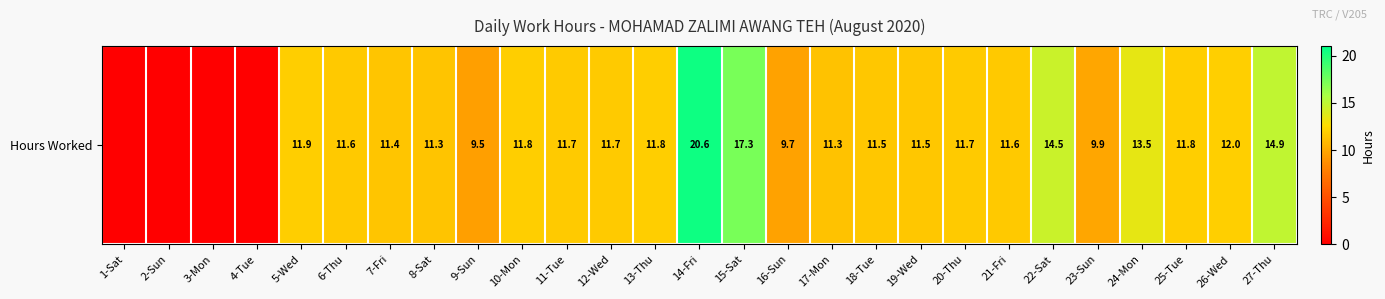

True or false: the data shows 25.6 at 27-Thu.

False